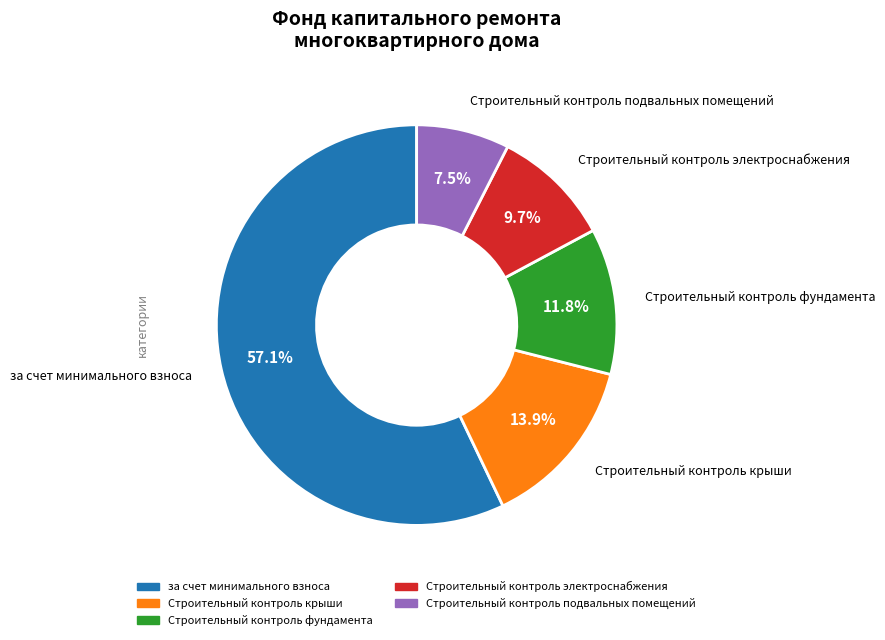

Is there any slice that represents more than half of the pie?

Yes